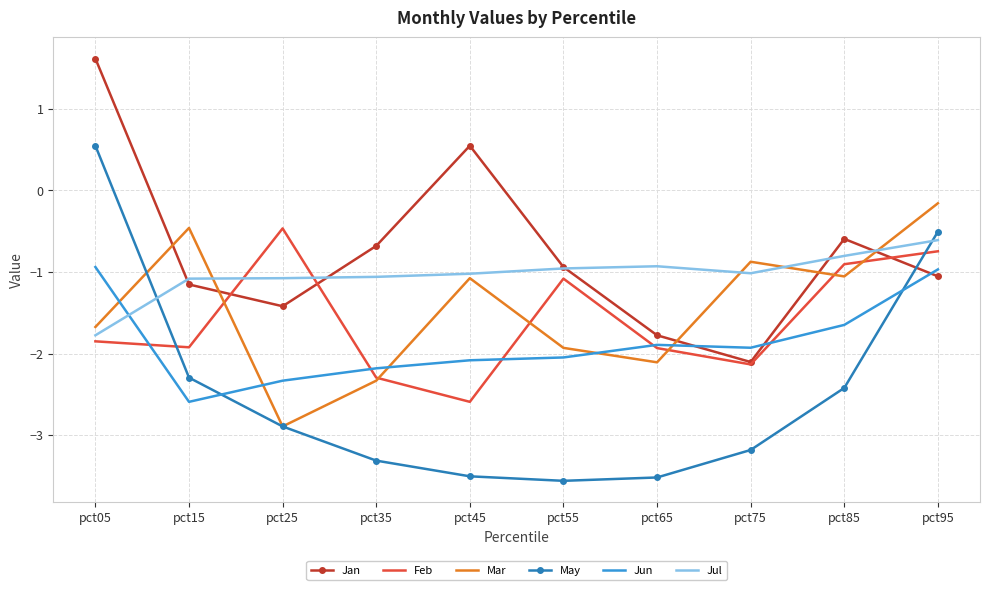

Reading left to right, list all the values displayed in this chart.

Jan: pct05=1.6	pct15=-1.2	pct25=-1.4	pct35=-0.7	pct45=0.5	pct55=-0.9	pct65=-1.8	pct75=-2.1	pct85=-0.6	pct95=-1.1
Feb: pct05=-1.9	pct15=-1.9	pct25=-0.5	pct35=-2.3	pct45=-2.6	pct55=-1.1	pct65=-1.9	pct75=-2.1	pct85=-0.9	pct95=-0.7
Mar: pct05=-1.7	pct15=-0.5	pct25=-2.9	pct35=-2.3	pct45=-1.1	pct55=-1.9	pct65=-2.1	pct75=-0.9	pct85=-1.1	pct95=-0.2
May: pct05=0.5	pct15=-2.3	pct25=-2.9	pct35=-3.3	pct45=-3.5	pct55=-3.6	pct65=-3.5	pct75=-3.2	pct85=-2.4	pct95=-0.5
Jun: pct05=-0.9	pct15=-2.6	pct25=-2.3	pct35=-2.2	pct45=-2.1	pct55=-2.0	pct65=-1.9	pct75=-1.9	pct85=-1.6	pct95=-1.0
Jul: pct05=-1.8	pct15=-1.1	pct25=-1.1	pct35=-1.1	pct45=-1.0	pct55=-1.0	pct65=-0.9	pct75=-1.0	pct85=-0.8	pct95=-0.6